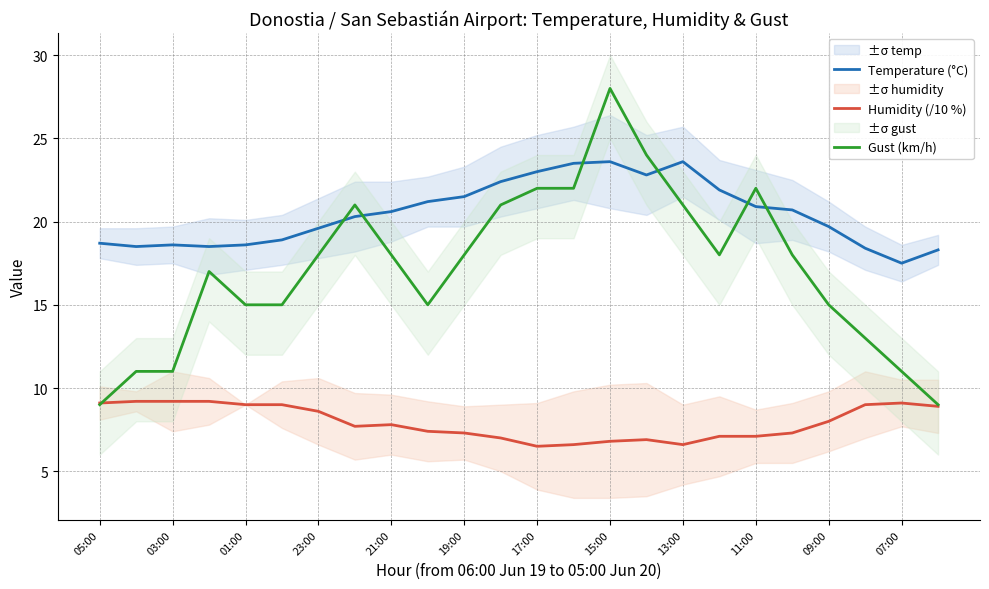

Is it true that Humidity (/10 %) equals 7.3 at 19:00?

True